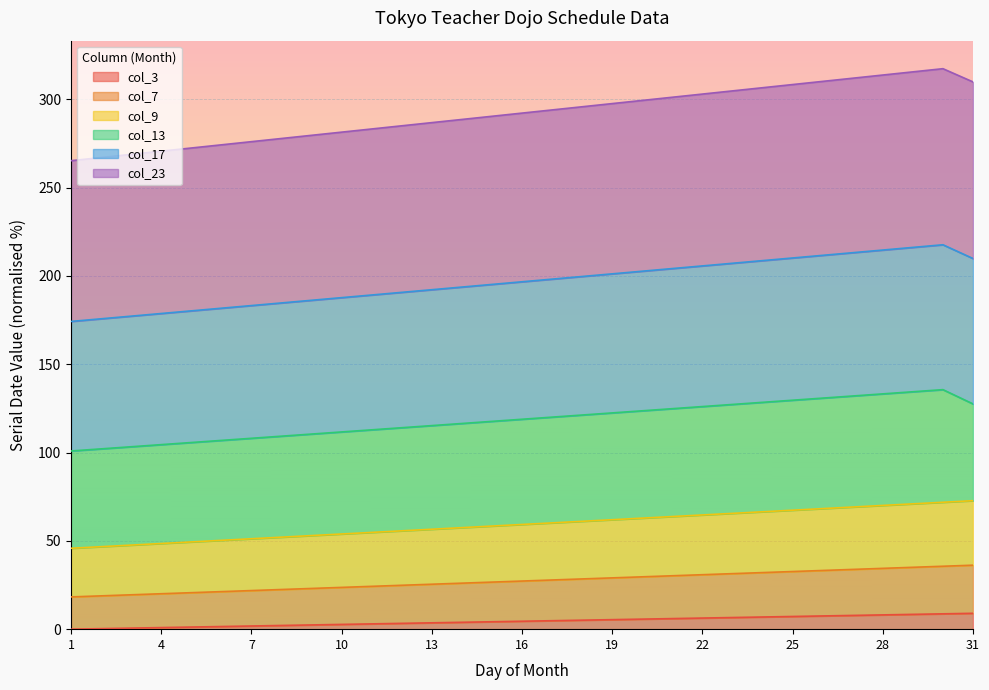

Between 7 and 21, which series saw the biggest shift?

col_17